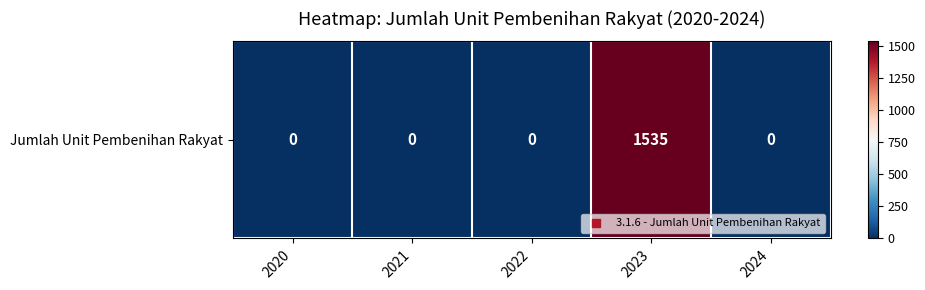

The value at 2021 is 0. True or false?

True